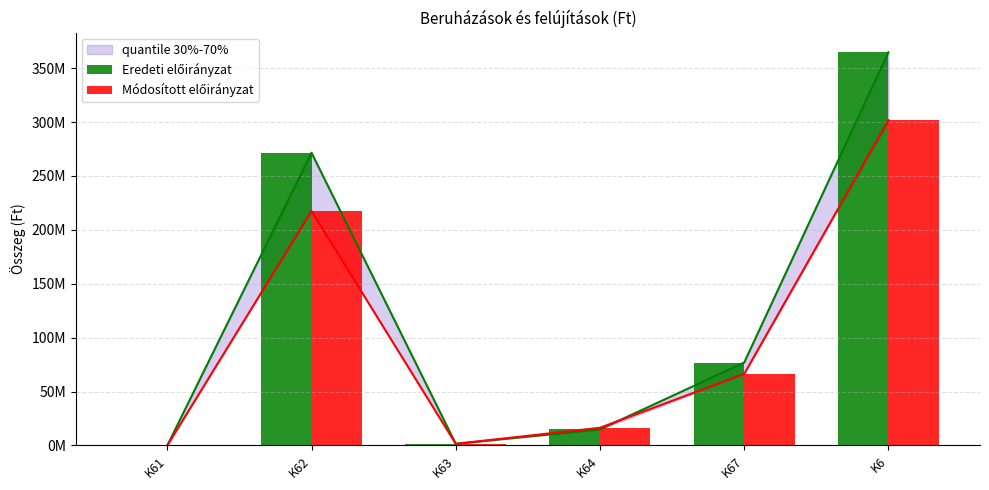

List the series in order of their overall mean, lowest first.

Módosított előirányzat, Eredeti előirányzat